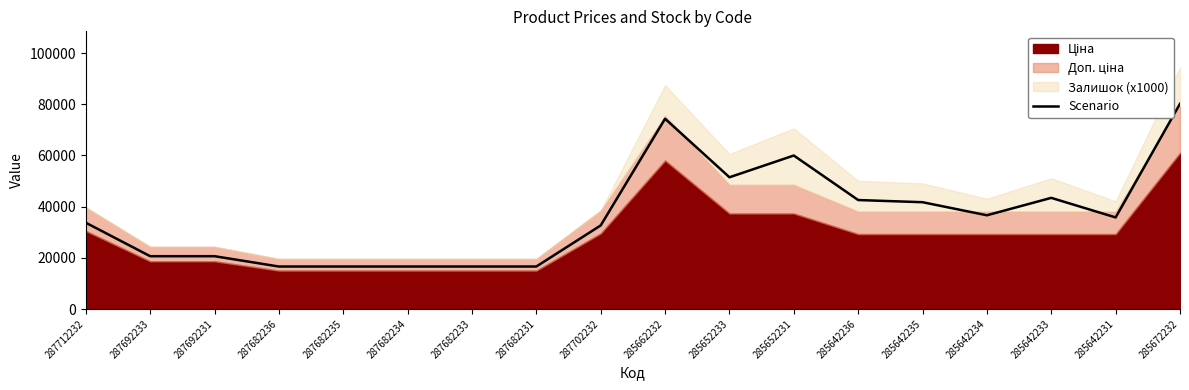

List the labels in order of value, largest first.

285672232, 285662232, 285652231, 285652233, 285642233, 285642236, 285642235, 285642234, 285642231, 287712232, 287702232, 287692233, 287692231, 287682236, 287682235, 287682234, 287682233, 287682231